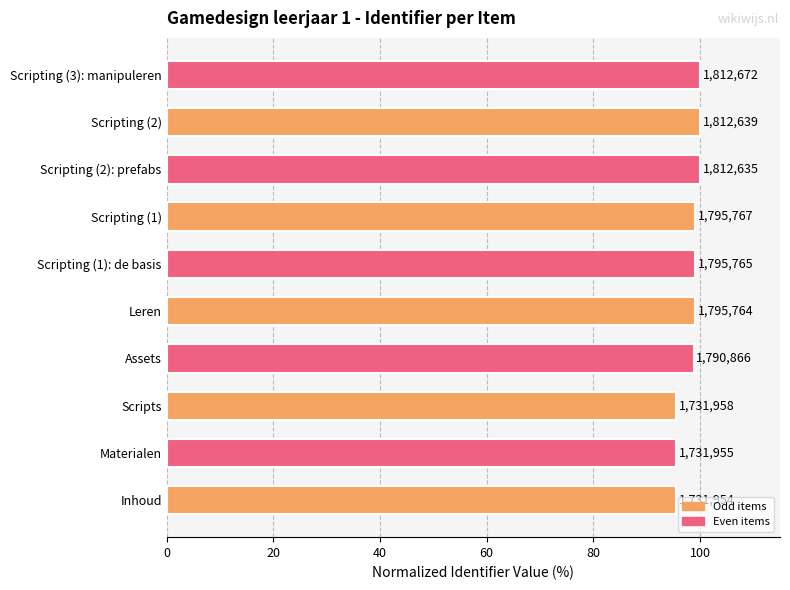

How many bars are there in total?

10